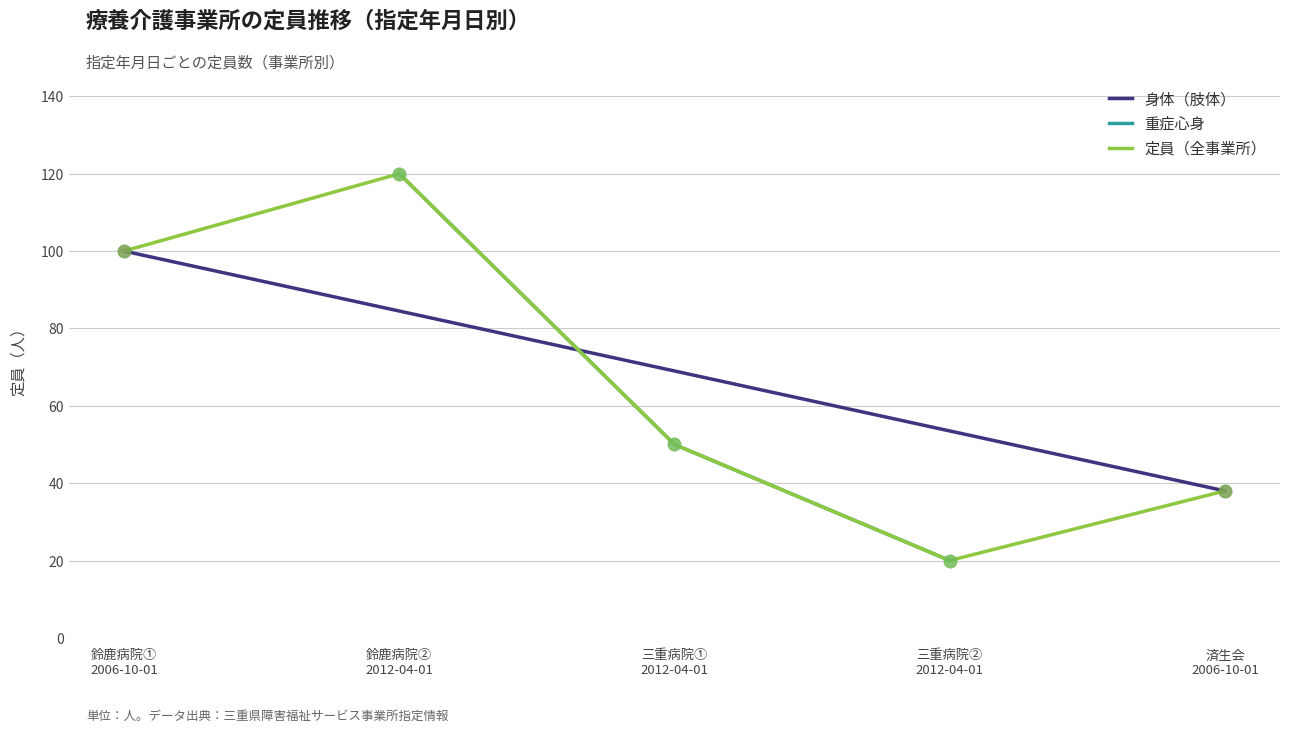

What is the maximum value for 重症心身?

120